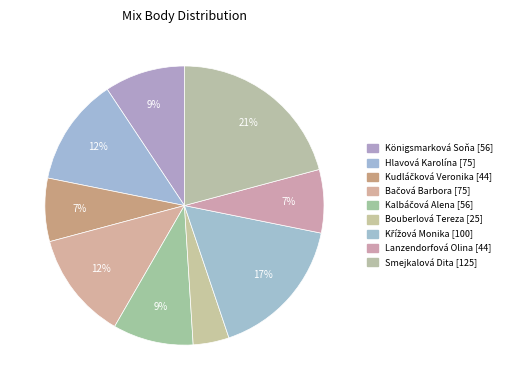

Is it true that Hlavová Karolína is 12% of the pie?

True